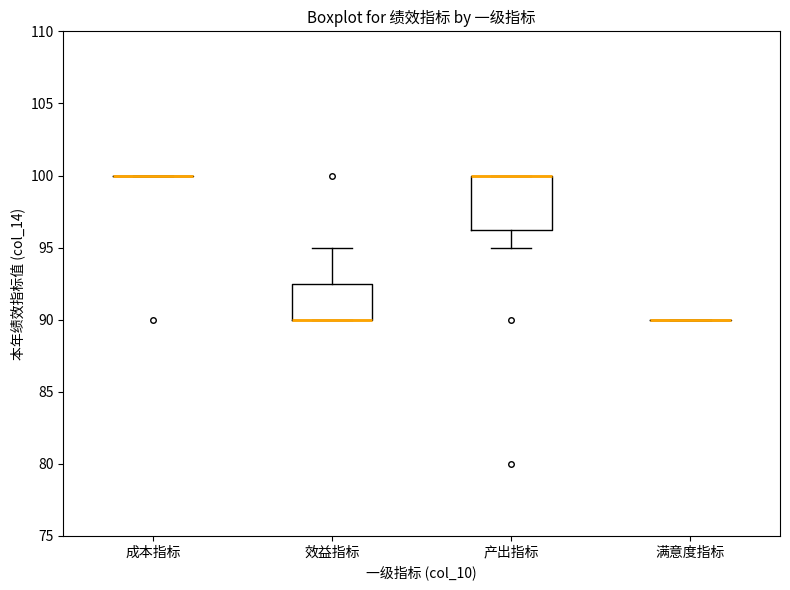

Which box is the tallest, from its lower edge to its upper edge?

产出指标